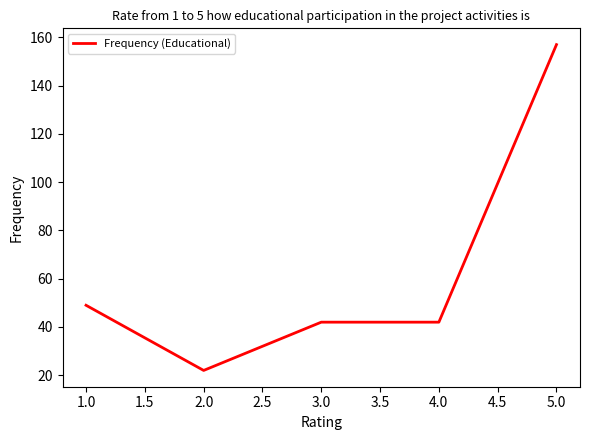

Is it true that the value at 2.0 is 31?

False